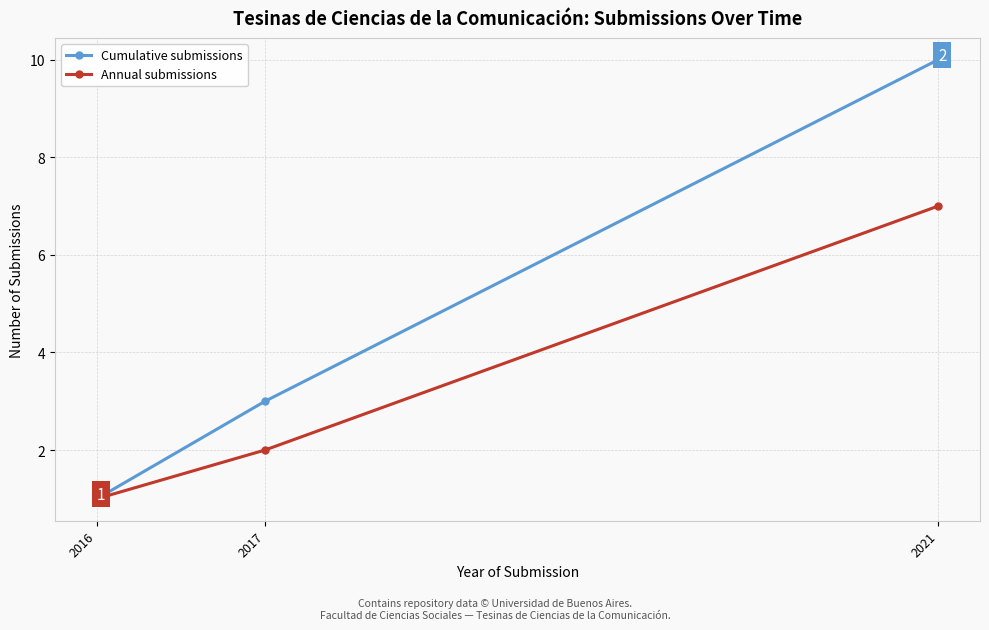

Which series has the largest range (max minus min)?

Cumulative submissions